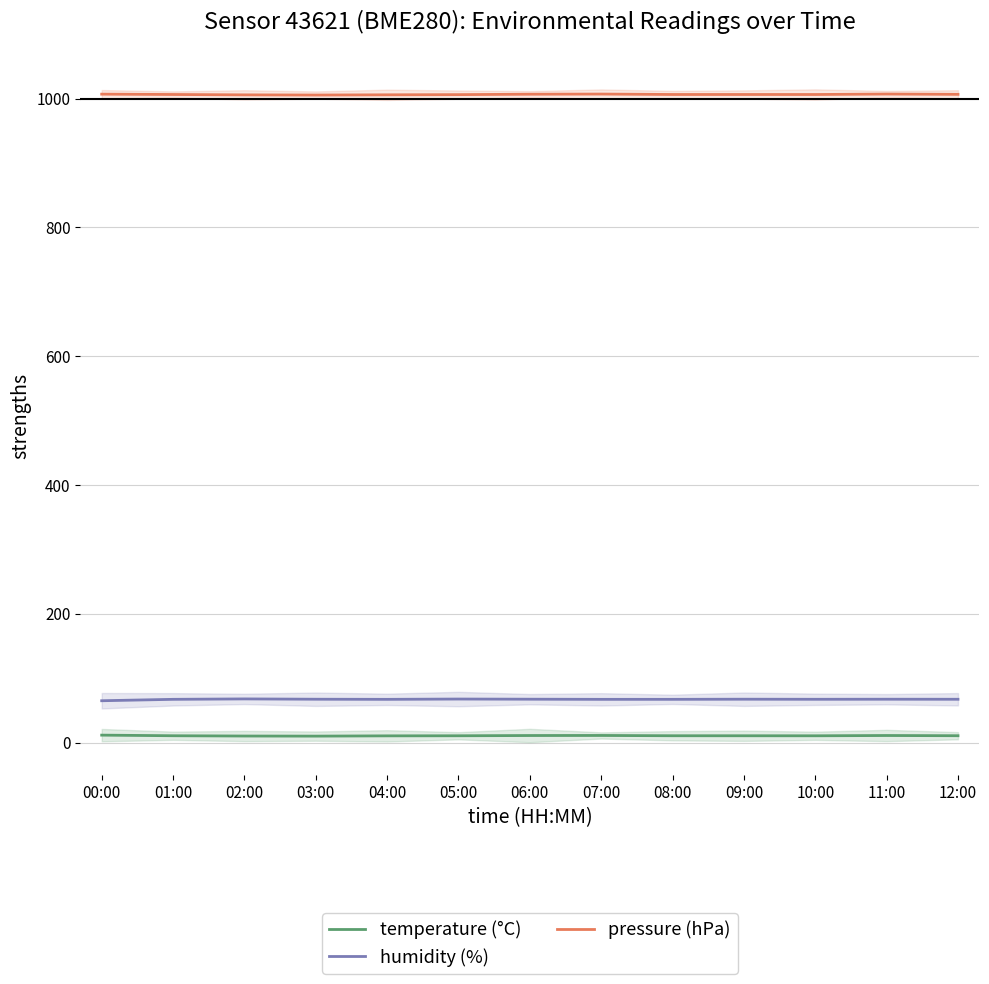

What is the difference between the pressure (hPa) values at 09:00 and 12:00?

0.2